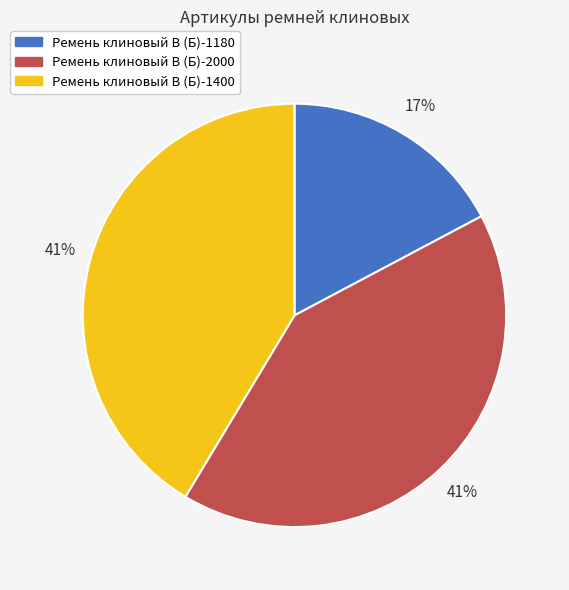

How many segments does this pie chart have?

3